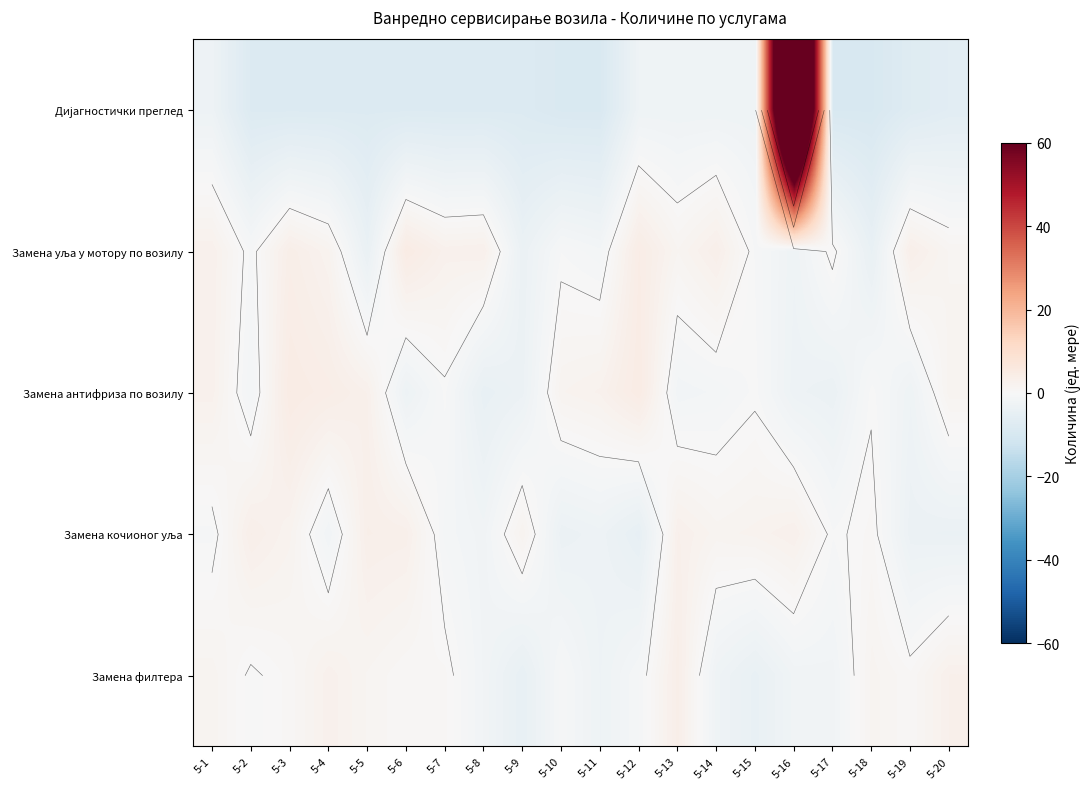

How many data points does each series have?

20